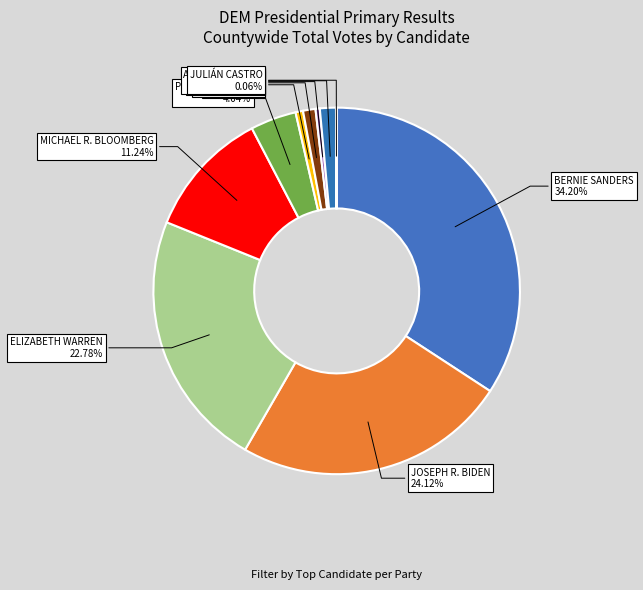

Is ANDREW YANG the majority of the pie?

No